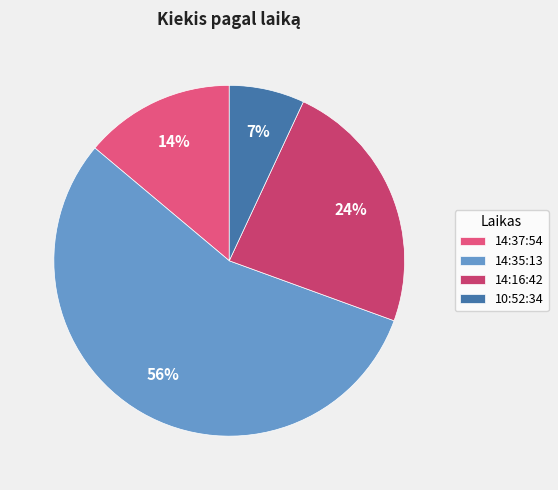

Is it true that 14:37:54 is 14% of the pie?

True